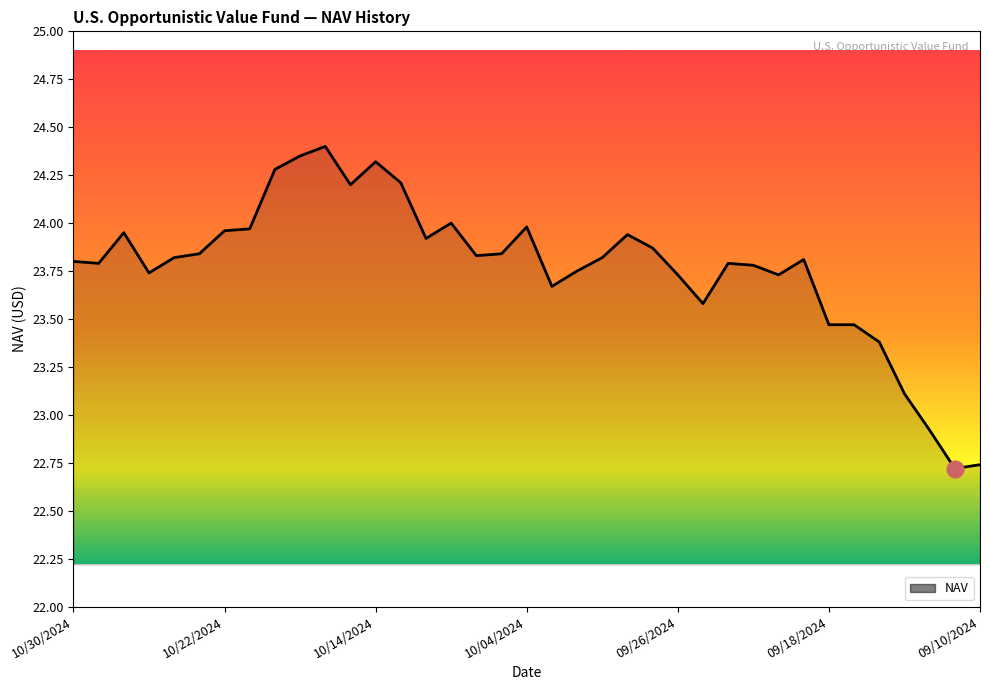

At which category does the chart reach its peak across all series?

10